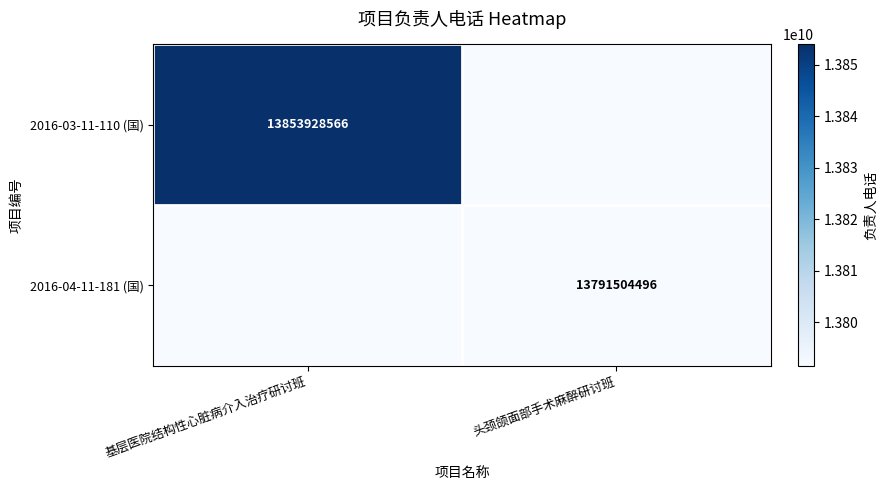

What is the difference between the highest and lowest values at 基层医院结构性心脏病介入治疗研讨班?

13853928566